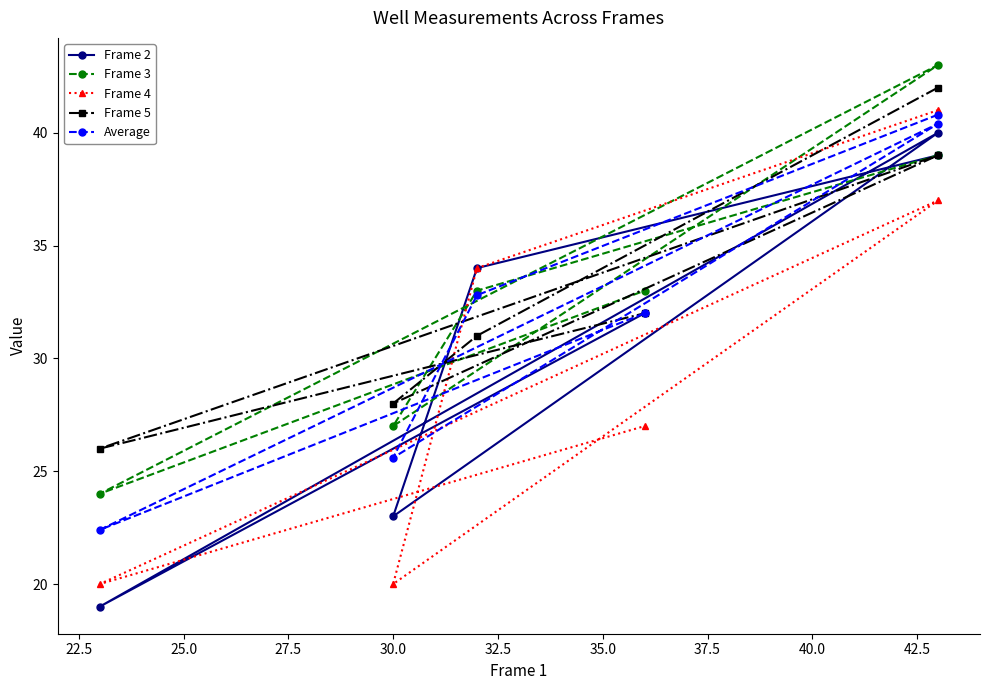

What are all the series names shown in the legend?

Frame 2, Frame 3, Frame 4, Frame 5, Average